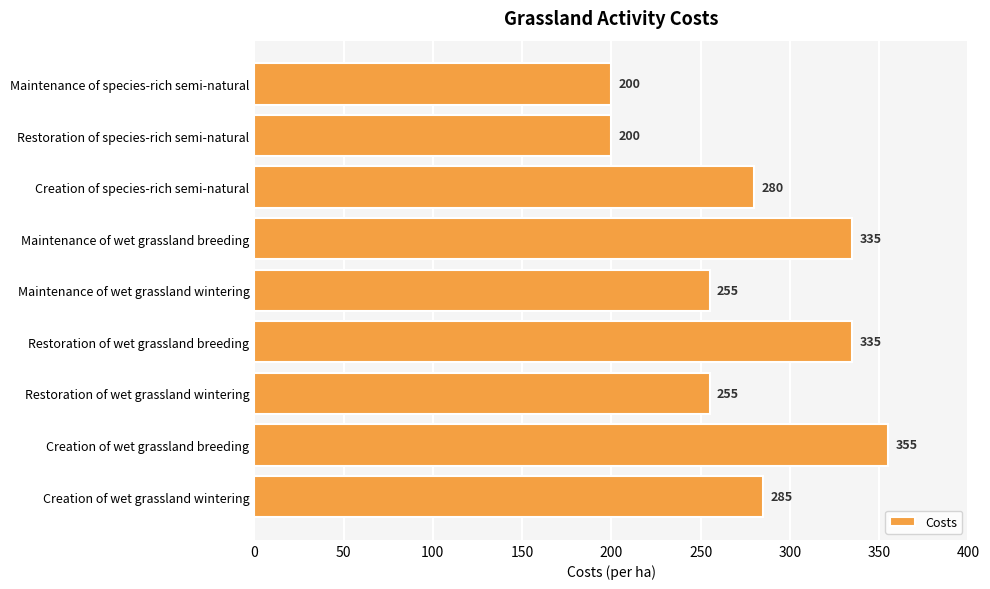

What is the sum of all values?

2500